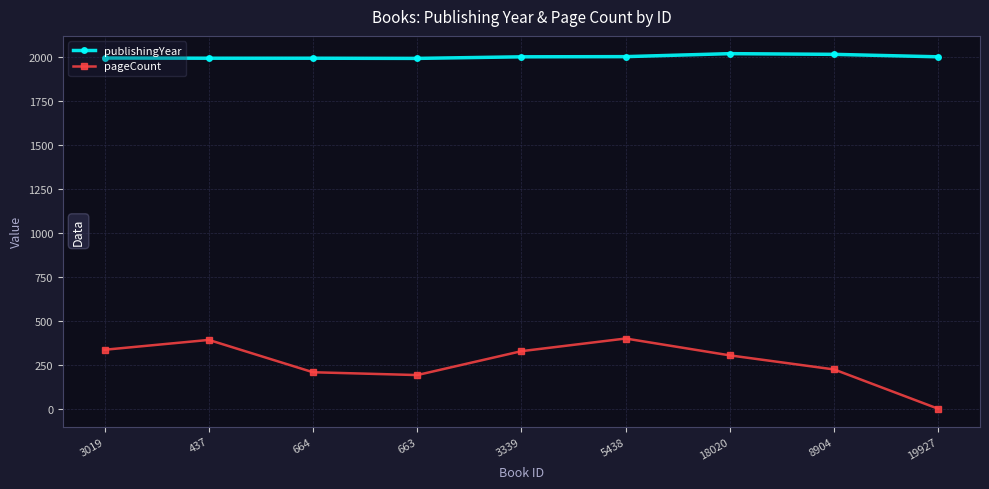

Which series has the largest total across all categories?

publishingYear